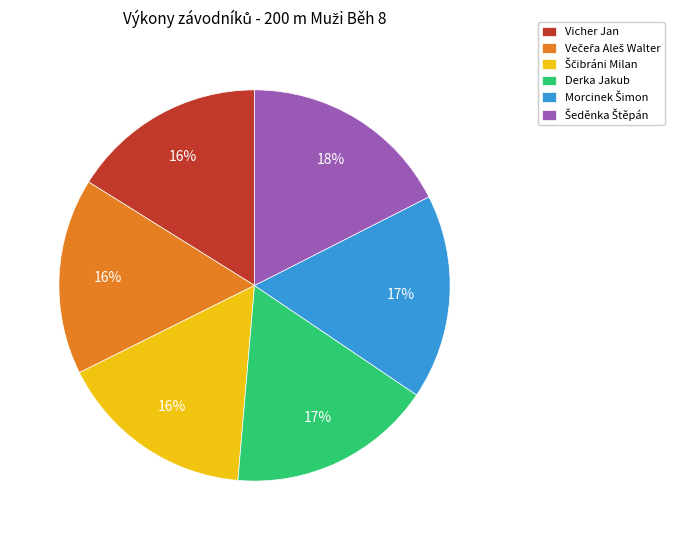

How many segments does this pie chart have?

6